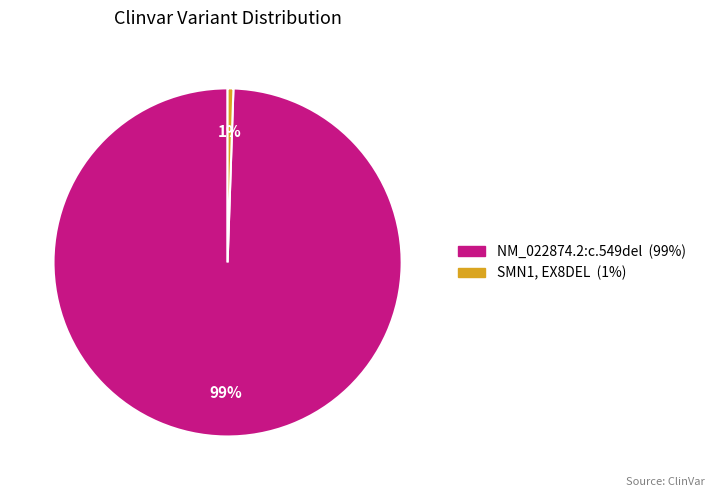

Is the sum of SMN1, EX8DEL and NM_022874.2:c.549del greater than half?

Yes